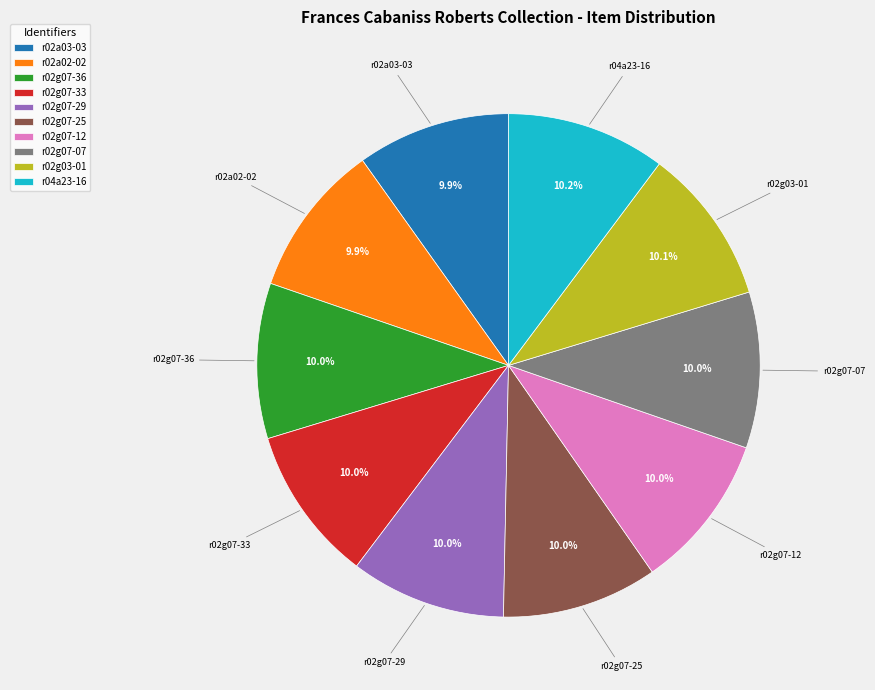

To the nearest percent, what is the average slice percentage?

10%